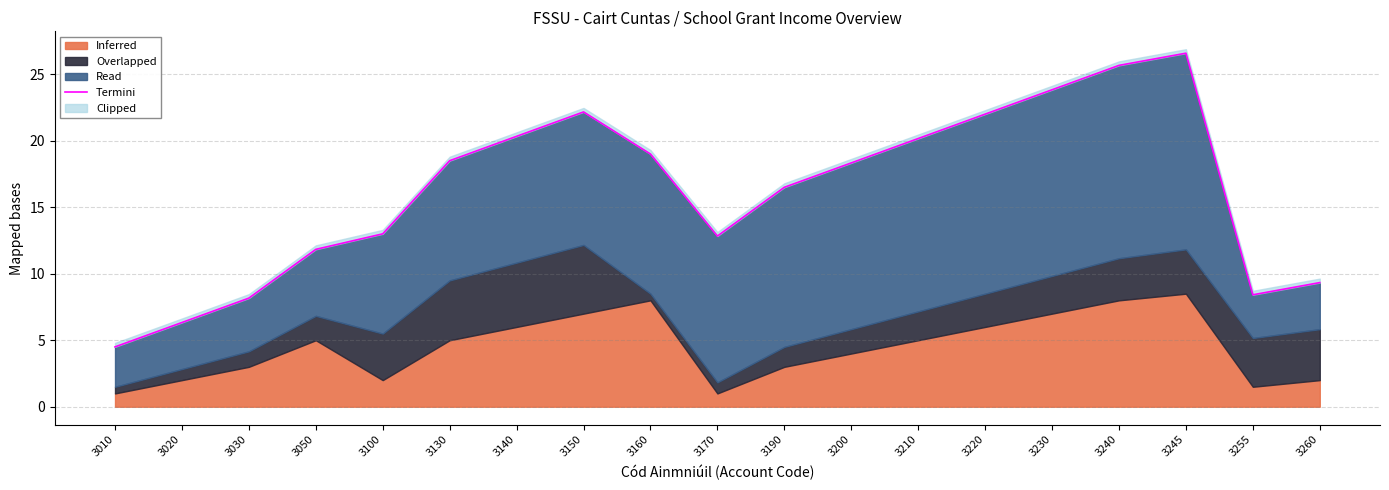

What is the greatest value displayed?

26.6